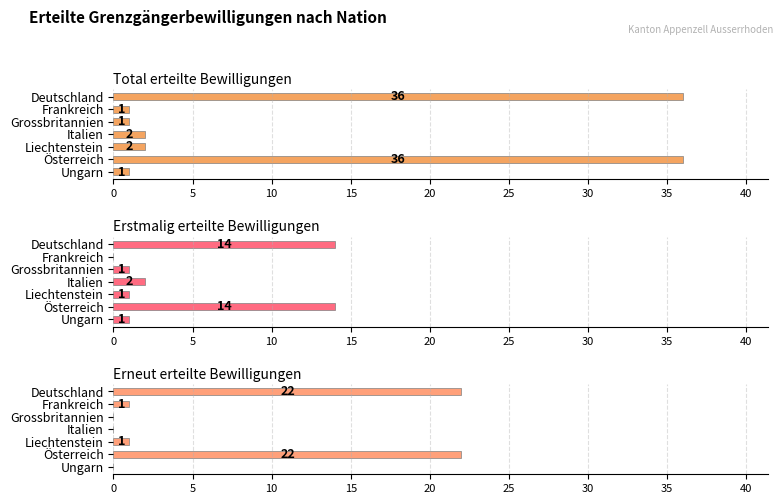

At Liechtenstein, list the series in order from largest to smallest.

Total erteilte Bewilligungen, Erstmalig erteilte Bewilligungen, Erneut erteilte Bewilligungen